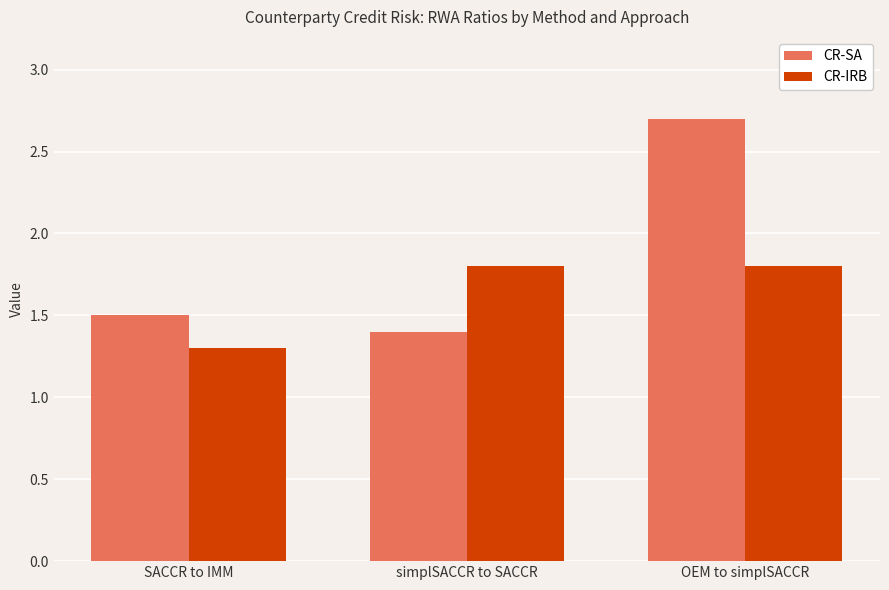

At OEM to simplSACCR, list the series in order from smallest to largest.

CR-IRB, CR-SA